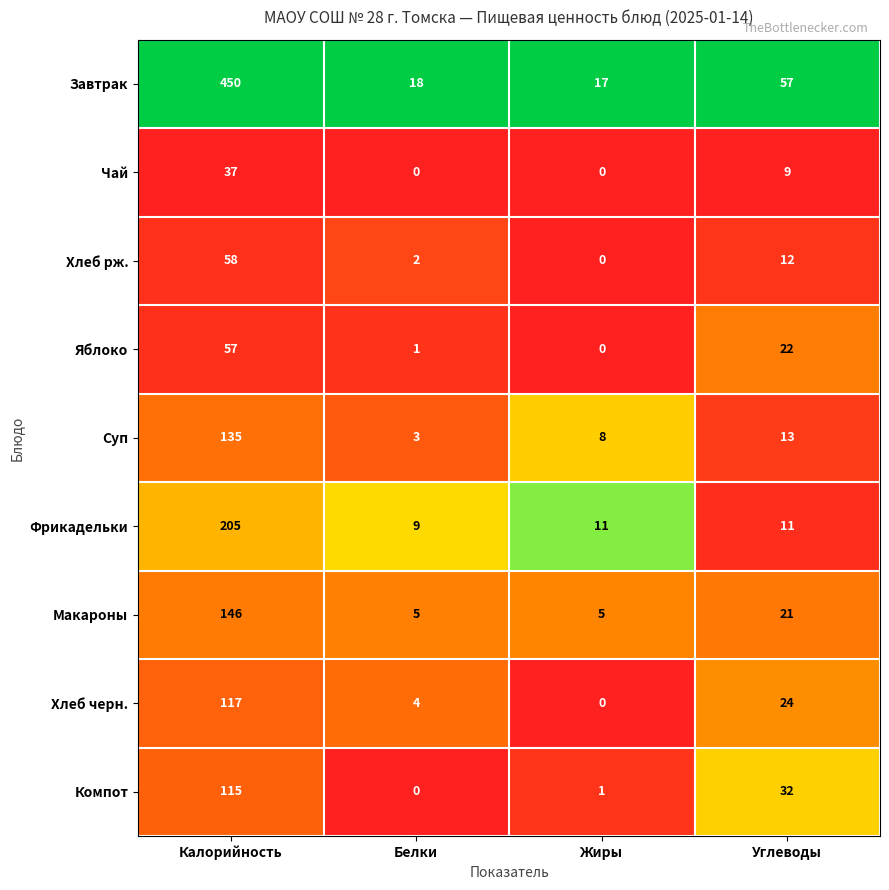

The value of Яблоко at Белки is 1. True or false?

True